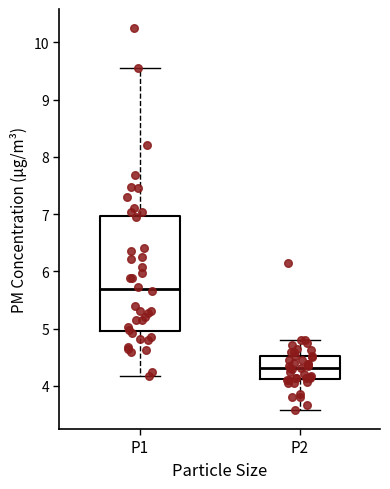

Where does the median line of the box for P2 sit on the y-axis? The values are not printed on the chart, so give them approximately, as read against the axis.

4.3